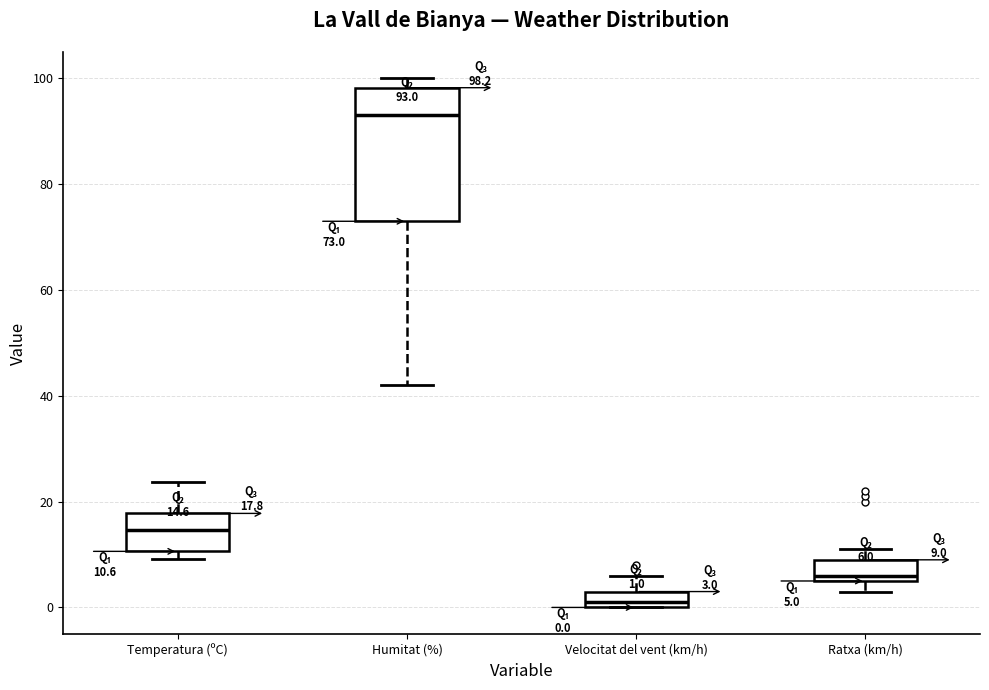

Which box is the tallest, from its lower edge to its upper edge?

Humitat (%)